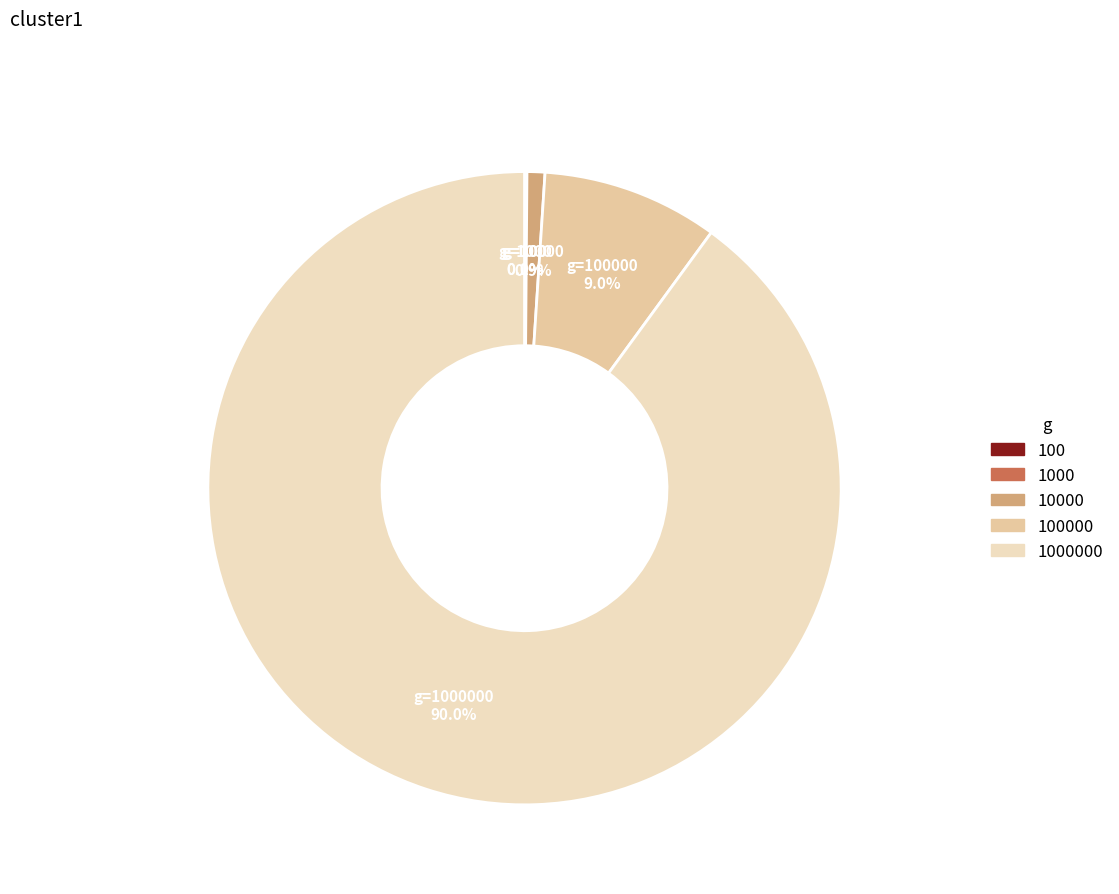

What percentage is NOT represented by 100?

100.0%